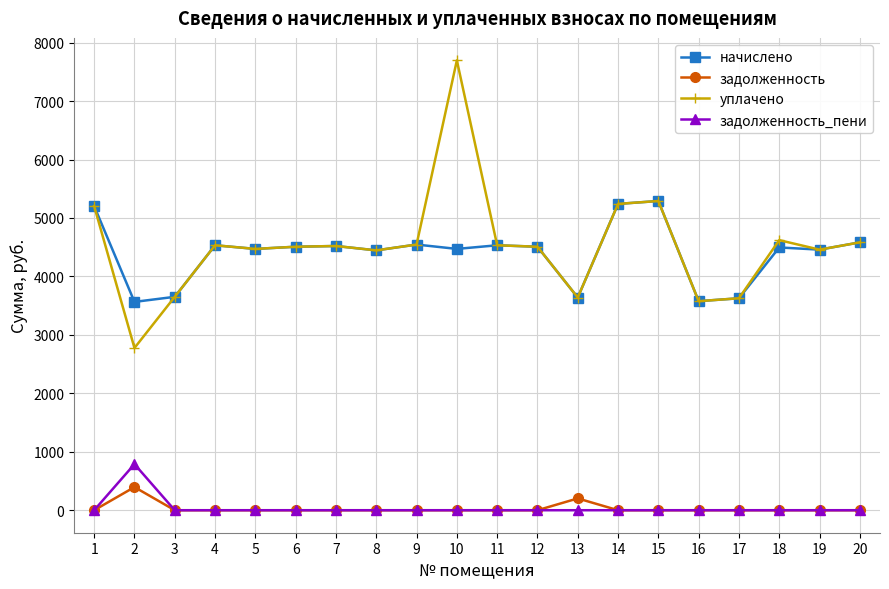

Count the number of data series in this chart.

4